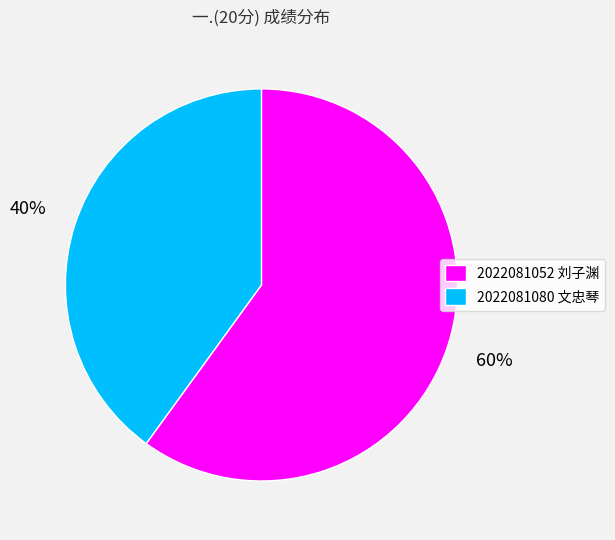

What is the largest slice in the pie chart?

2022081052 刘子渊